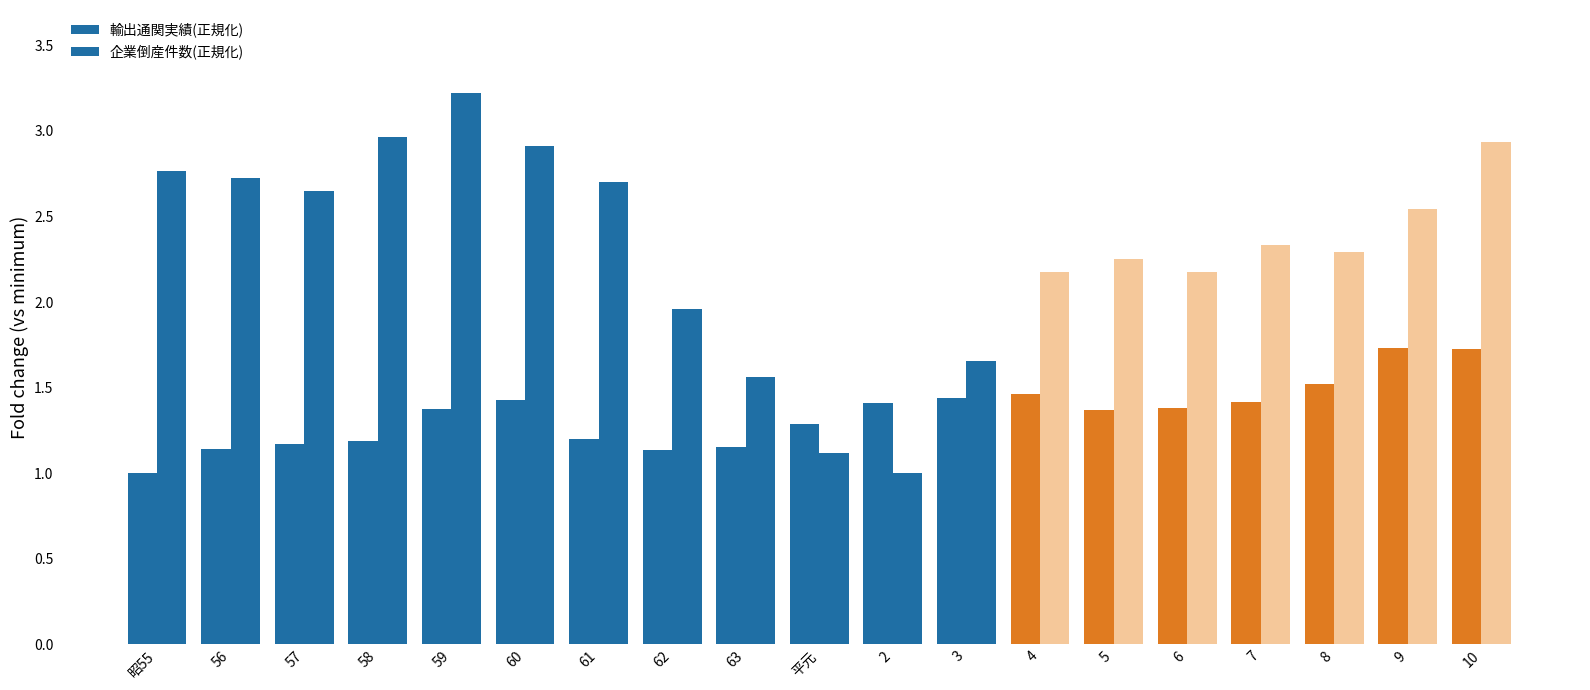

How many data points in 企業倒産件数(正規化) are less than 2?

5